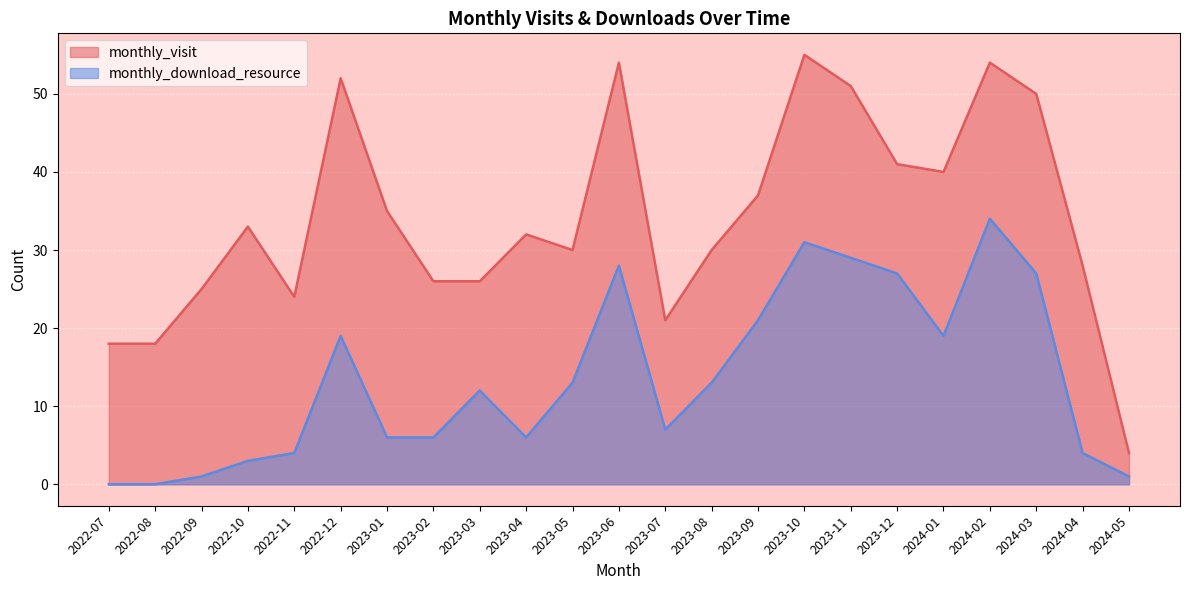

The monthly_download_resource series shows 3 at 2023-03. True or false?

False